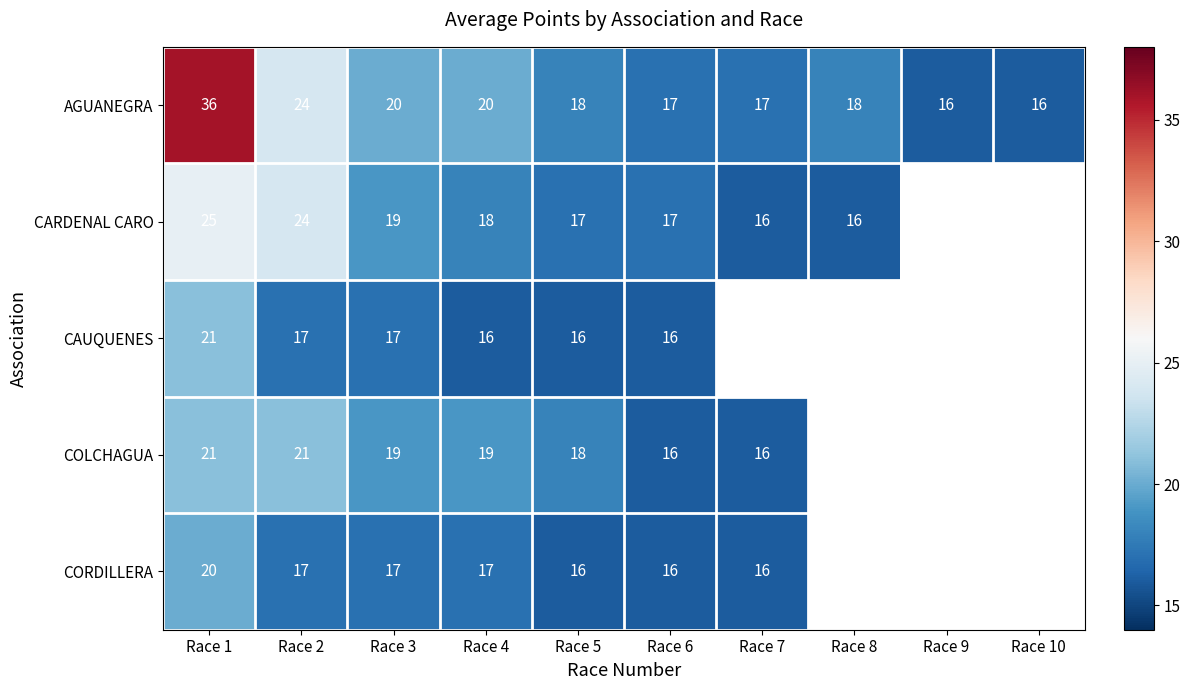

What is the difference between the COLCHAGUA values at Race 1 and Race 6?

5